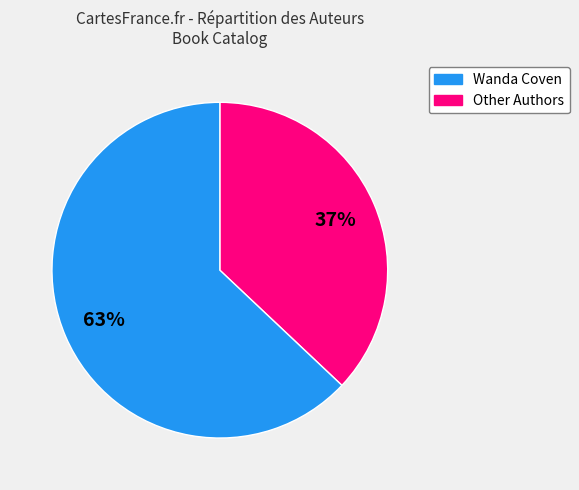

Is there any slice that represents more than half of the pie?

Yes